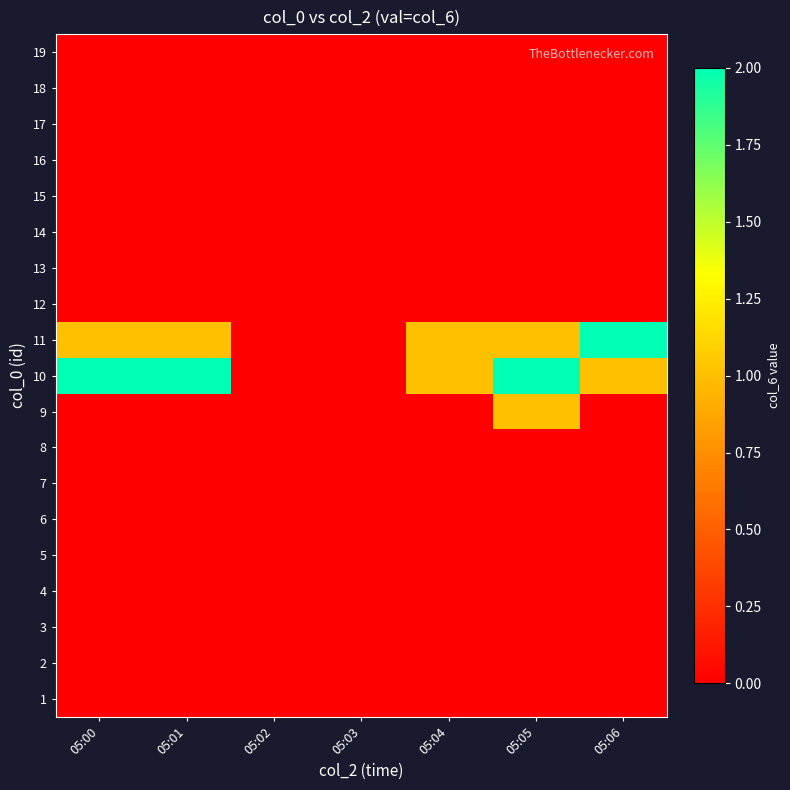

At which category is the sum across all series the highest?

05:05